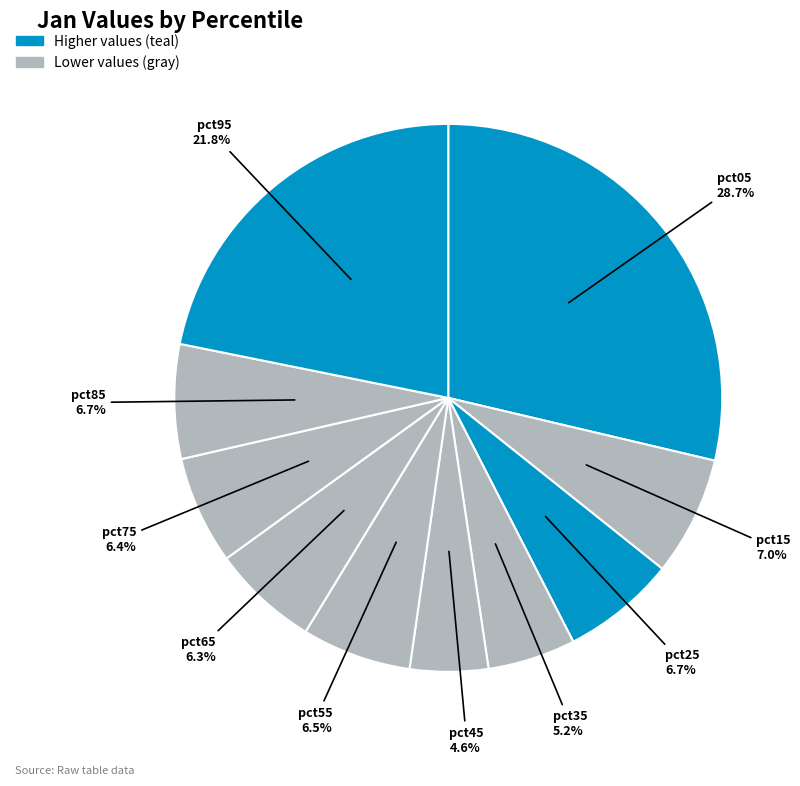

How many slices are in this pie chart?

10